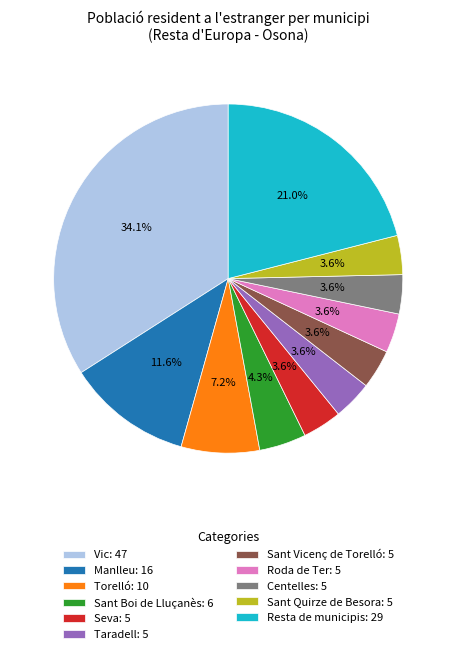

What percentage is NOT represented by Torelló?

92.8%